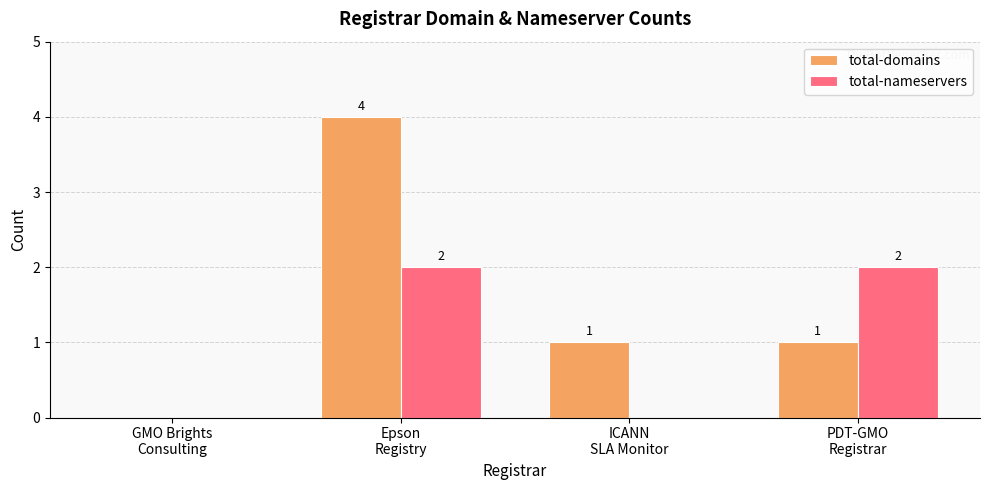

How many total-domains values are between 1 and 4?

3